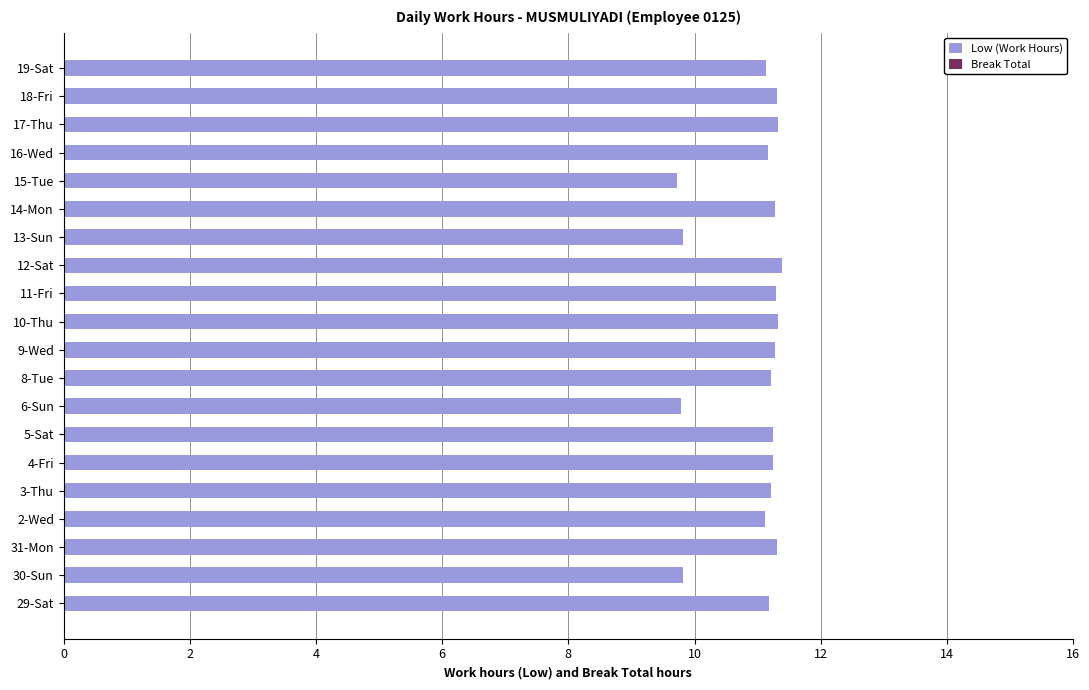

What is the minimum value shown in the chart?

9.7